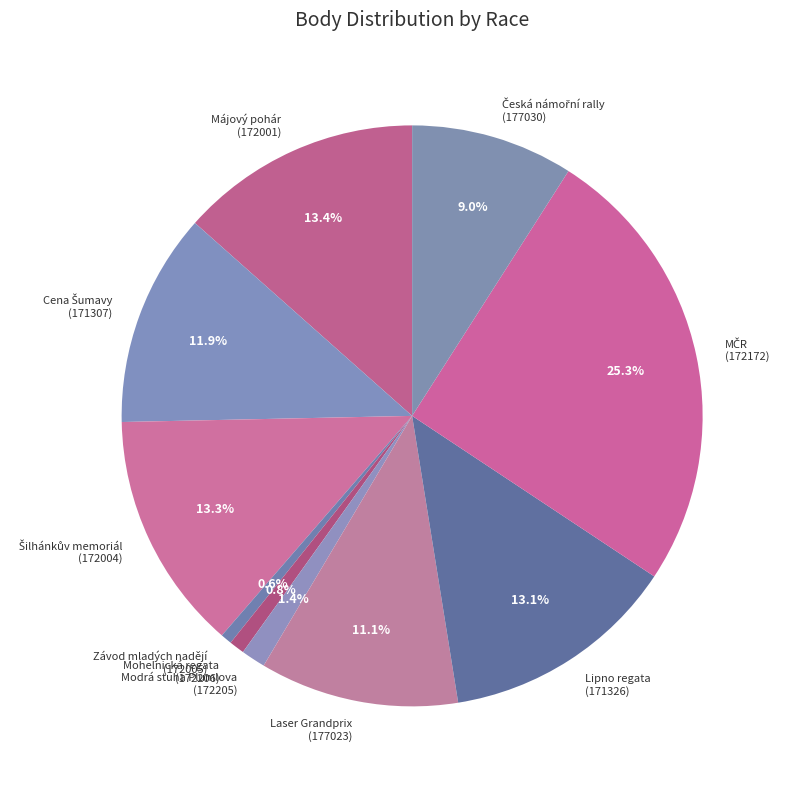

What portion of the pie excludes Modrá stuha Plumlova (172205)?

98.6%